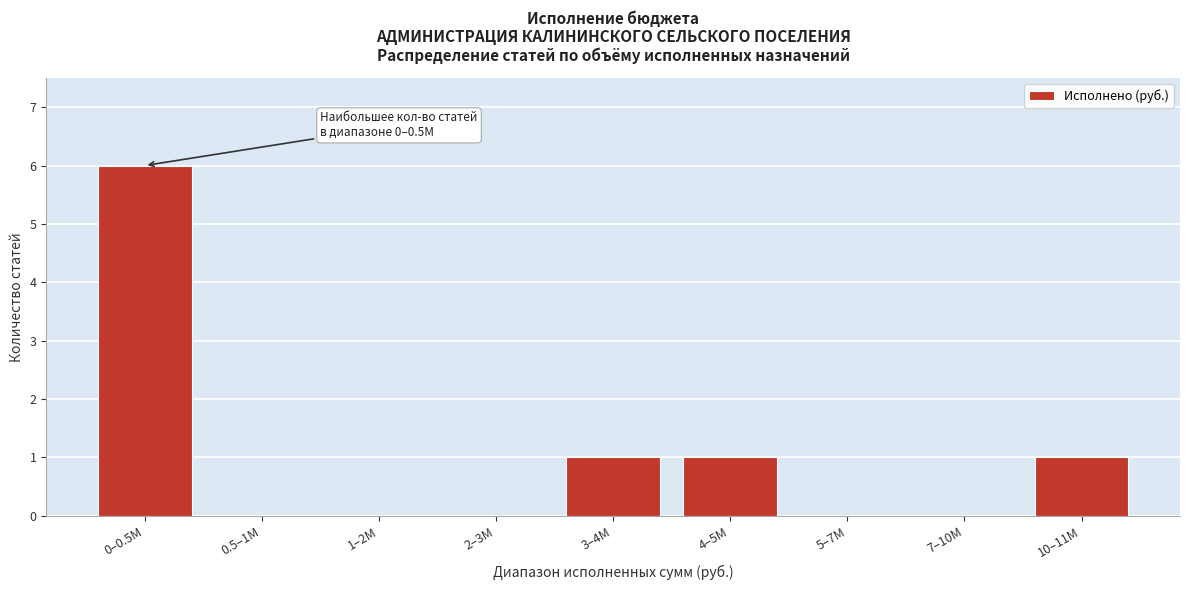

Reading left to right, list all the values displayed in this chart.

0–0.5M=6	0.5–1M=0	1–2M=0	2–3M=0	3–4M=1	4–5M=1	5–7M=0	7–10M=0	10–11M=1